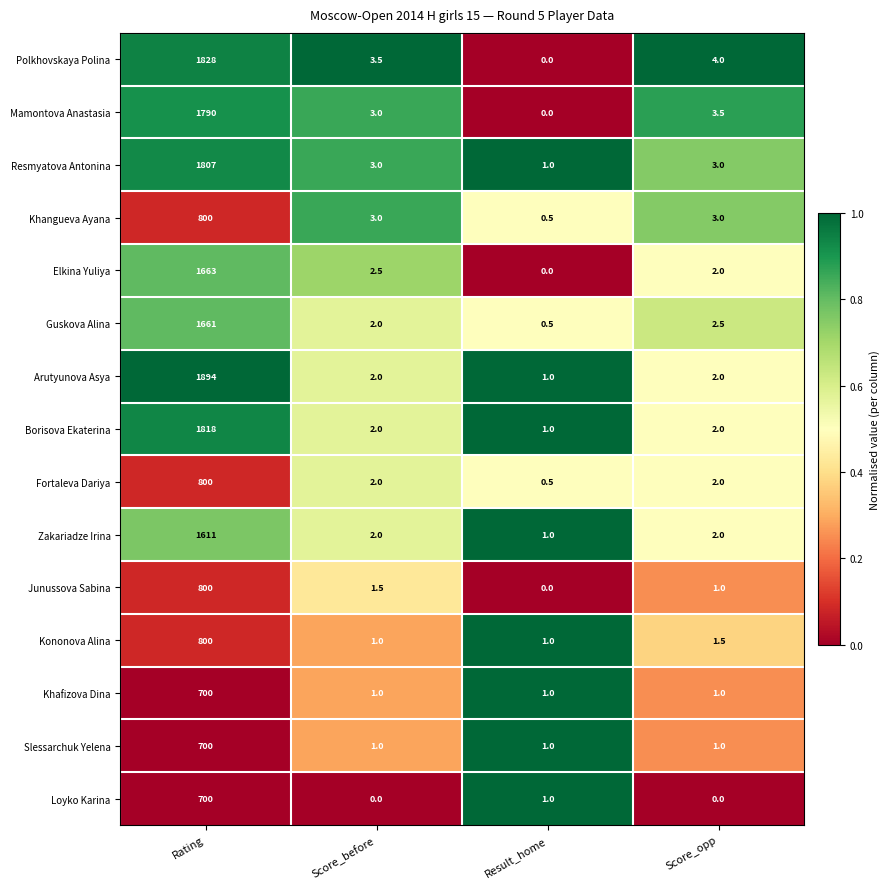

Is it true that Junussova Sabina equals 230.4 at Rating?

False